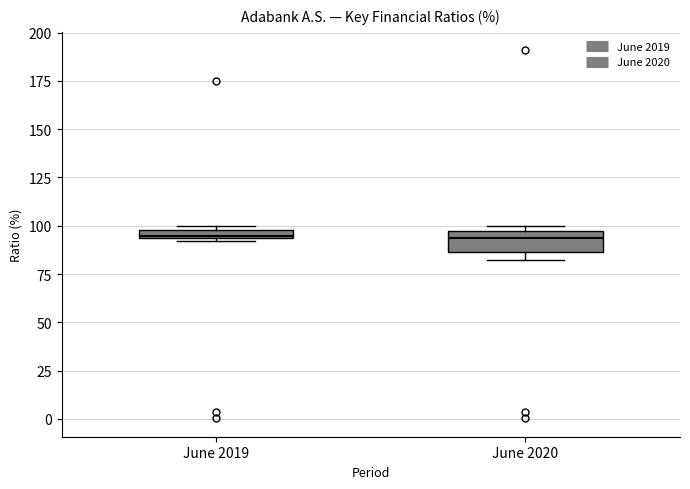

Where is the lower edge of the box for June 2019 on the y-axis? The values are not printed on the chart, so give them approximately, as read against the axis.

95